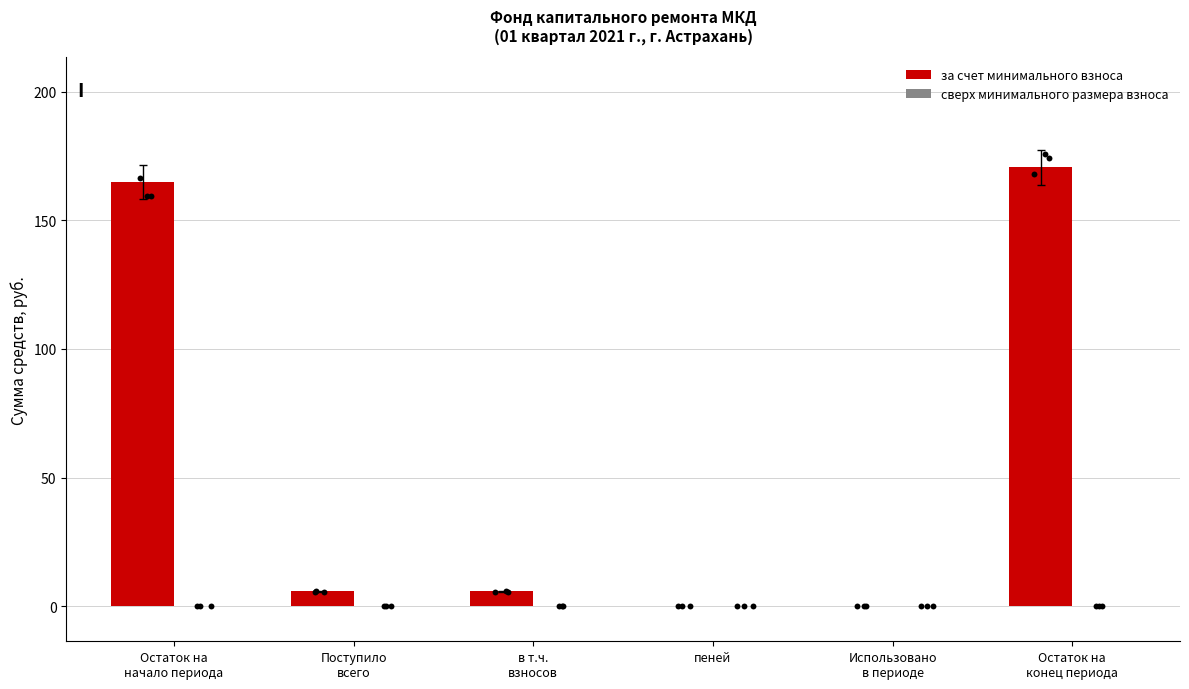

At which category is the sum across all series the highest?

Остаток на
конец периода